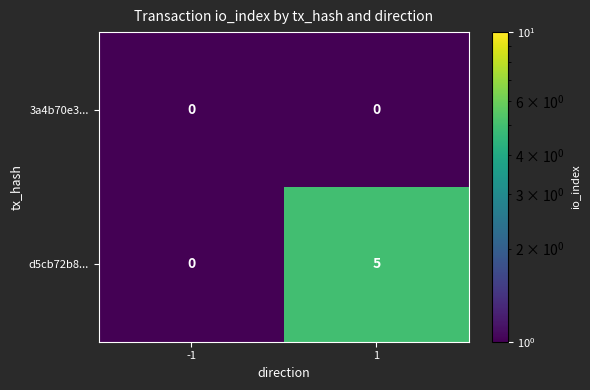

Is it true that d5cb72b8... equals 2 at 1?

False